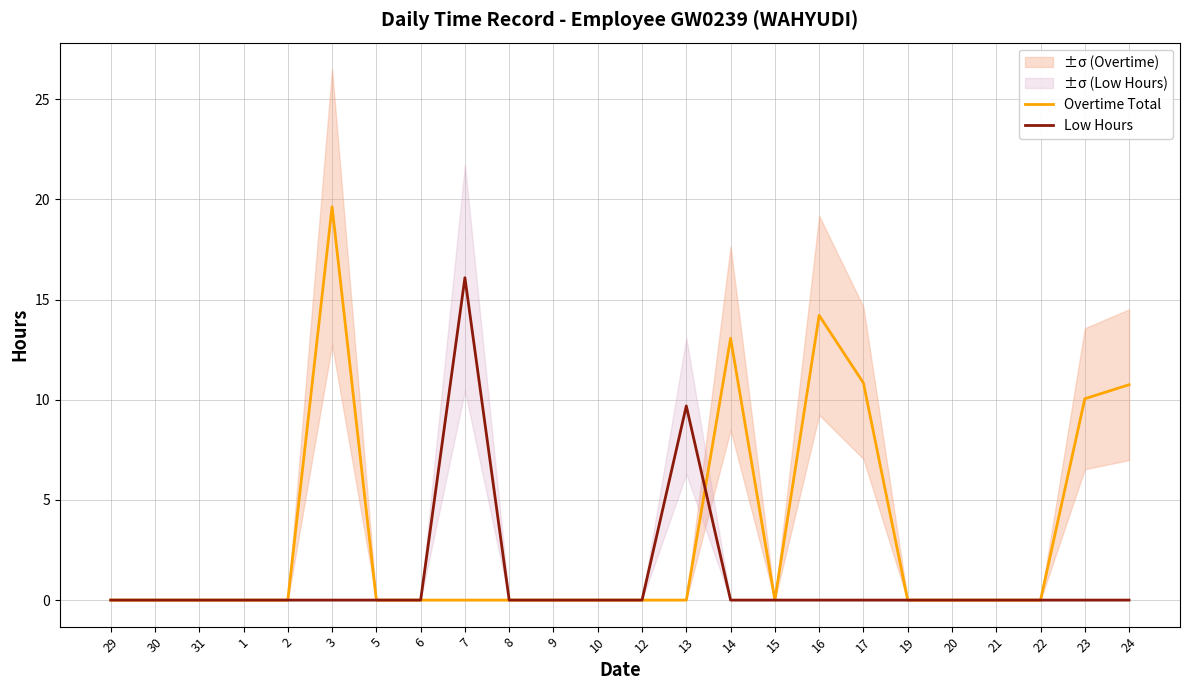

Rank the series by their average value, from lowest to highest.

Low Hours, Overtime Total